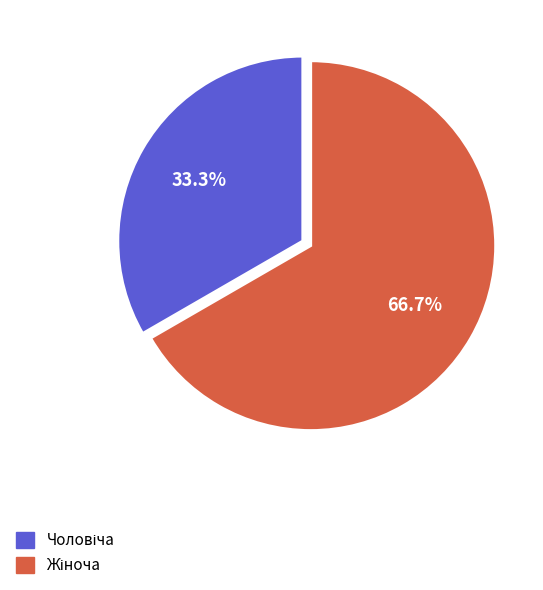

Does any single category account for the majority?

Yes